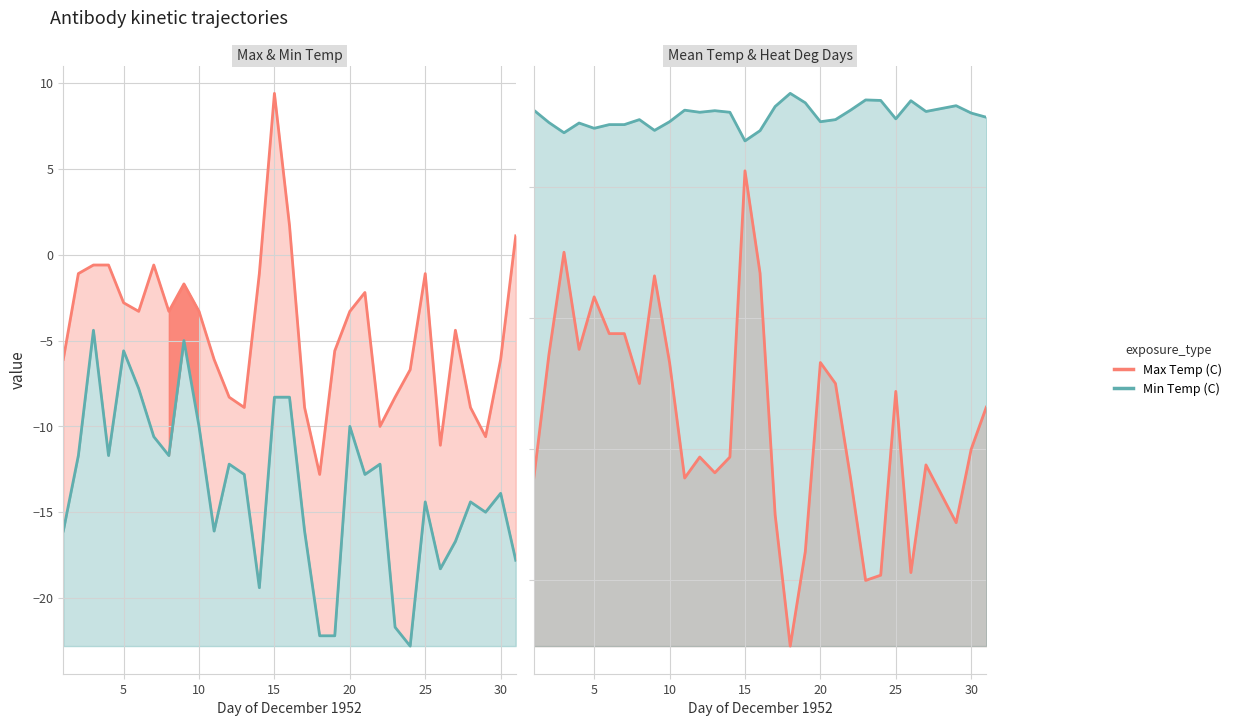

Is the value of Min Temp (C) at 30 greater than the value of Heat Deg Days (C) at 03?

No